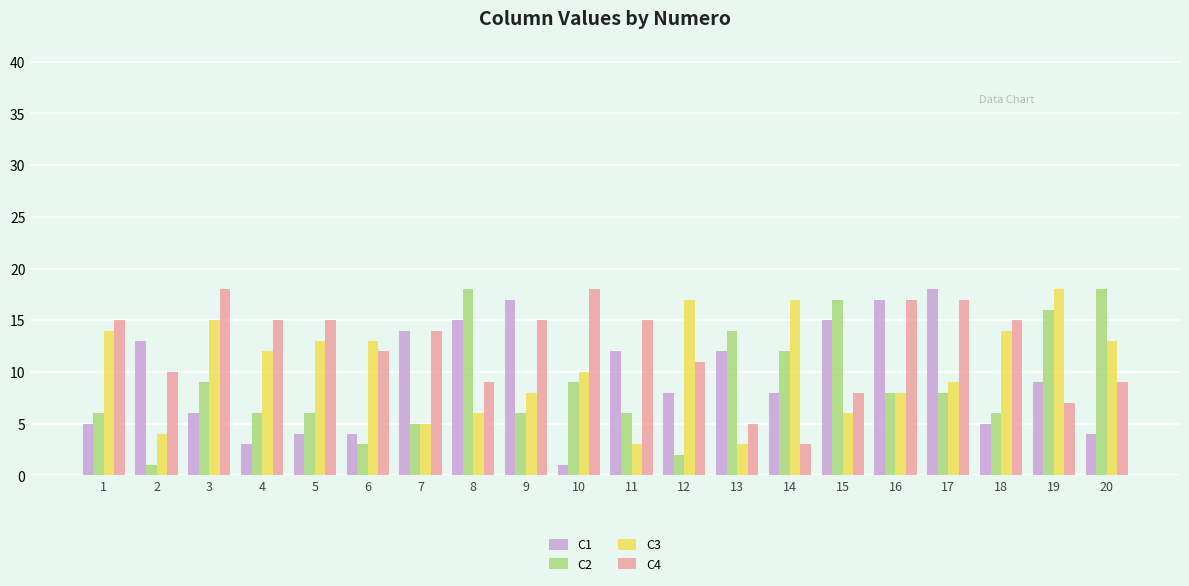

Reading right to left, extract all data points from this chart.

C1: 4	9	5	18	17	15	8	12	8	12	1	17	15	14	4	4	3	6	13	5
C2: 18	16	6	8	8	17	12	14	2	6	9	6	18	5	3	6	6	9	1	6
C3: 13	18	14	9	8	6	17	3	17	3	10	8	6	5	13	13	12	15	4	14
C4: 9	7	15	17	17	8	3	5	11	15	18	15	9	14	12	15	15	18	10	15